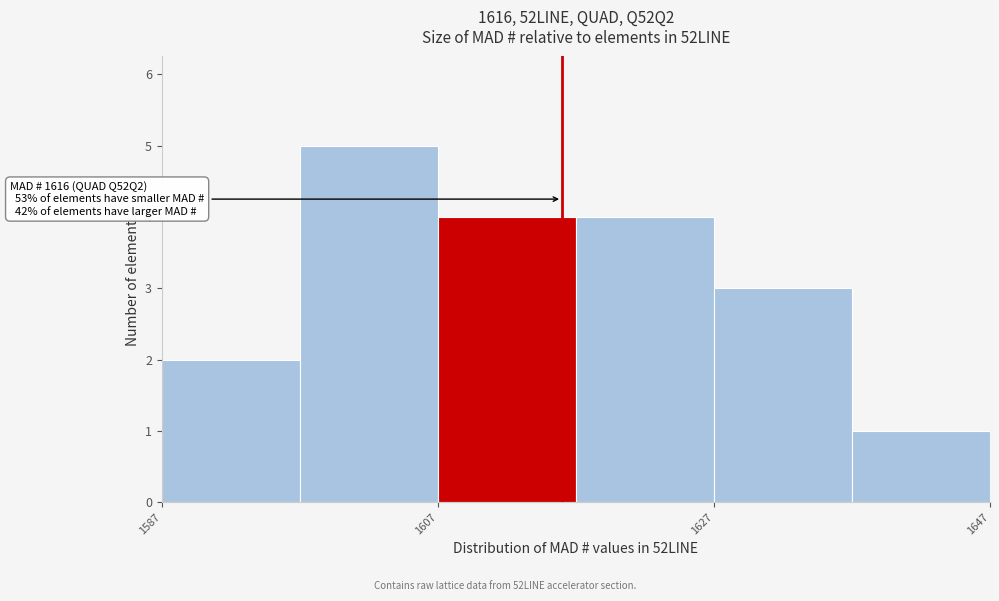

Over which range of the x-axis is the bar tallest?

1597 to 1607